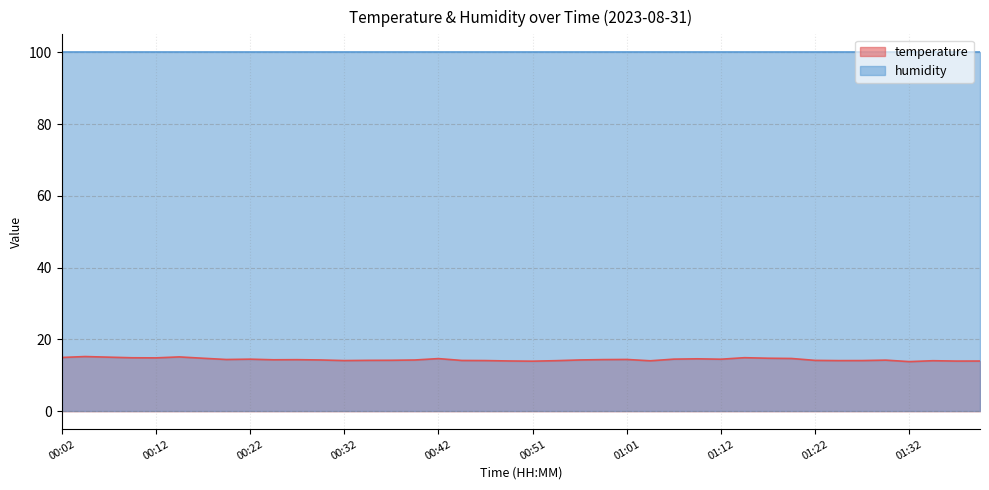

Rank the categories by value from lowest to highest.

01:32, 00:51, 01:37, 01:40, 00:49, 01:04, 01:35, 00:54, 01:25, 00:32, 00:47, 01:27, 00:44, 01:22, 00:34, 00:36, 01:30, 00:39, 00:29, 00:56, 00:24, 00:27, 00:59, 00:19, 01:01, 01:12, 00:22, 01:07, 01:09, 00:42, 01:20, 00:17, 01:17, 00:12, 00:09, 01:15, 00:02, 00:07, 00:14, 00:04